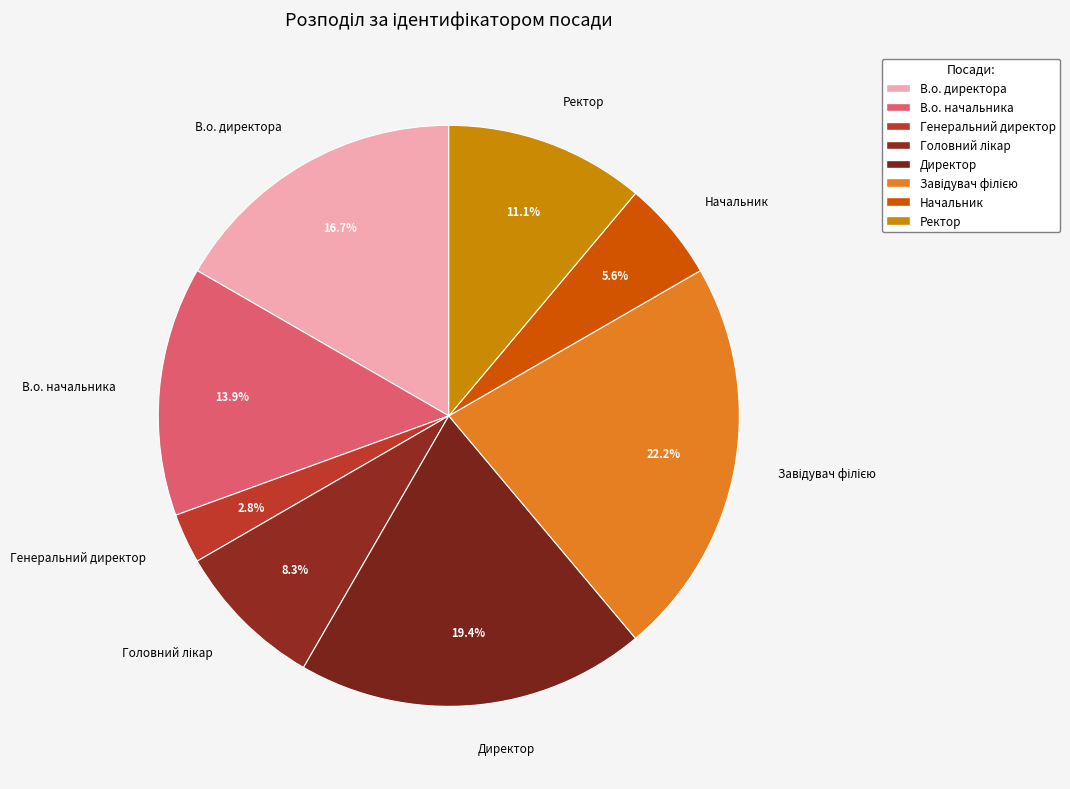

What portion of the pie excludes Генеральний директор?

97.2%